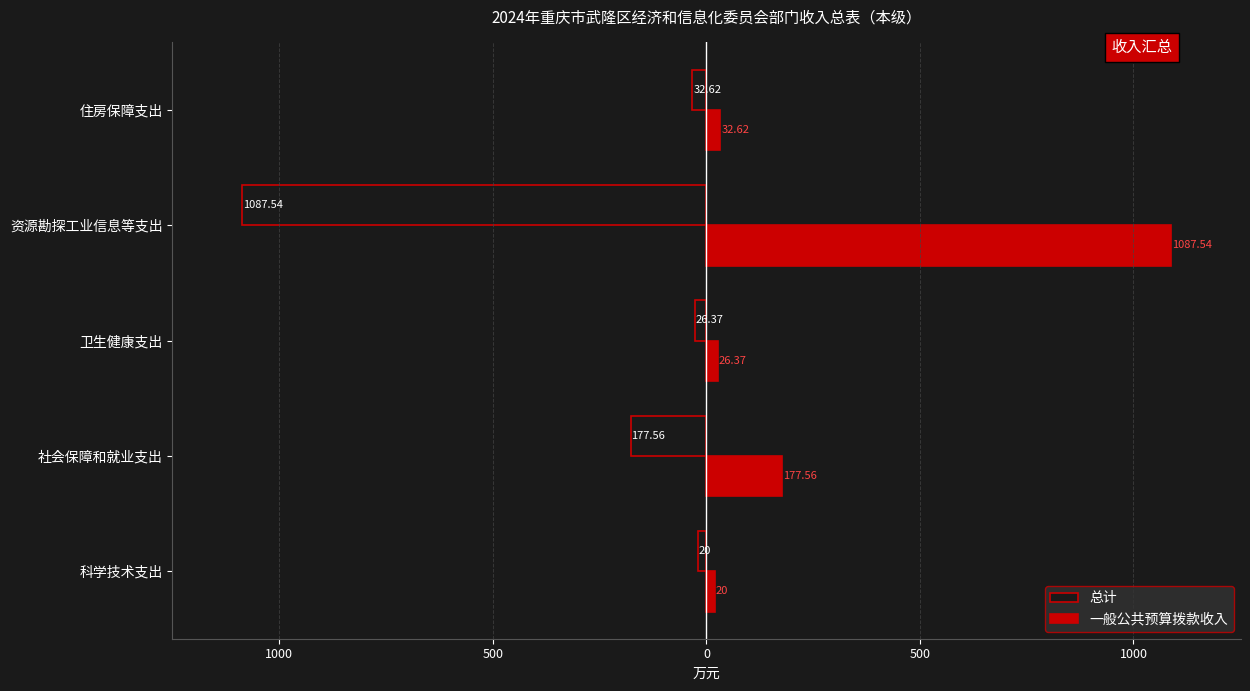

What are all the series names shown in the legend?

总计, 一般公共预算拨款收入